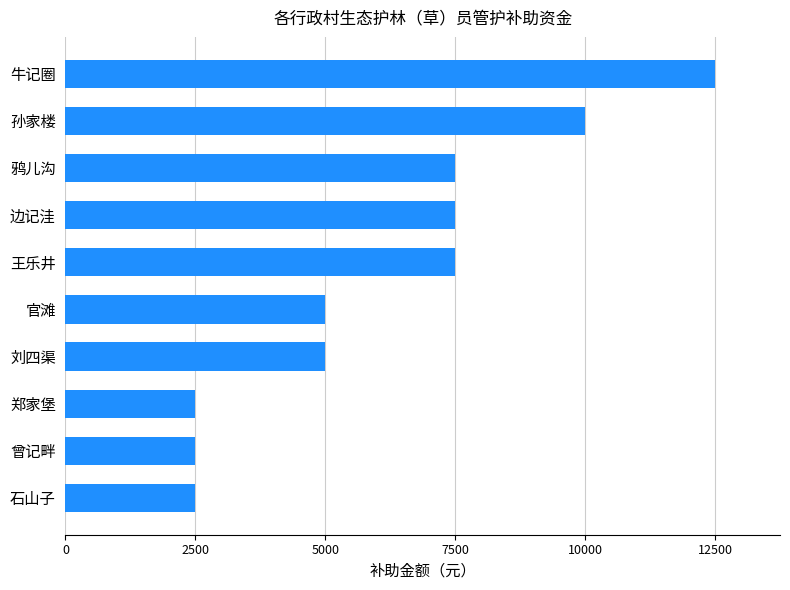

Reading bottom to top, list all the values displayed in this chart.

2500	2500	2500	5000	5000	7500	7500	7500	10000	12500